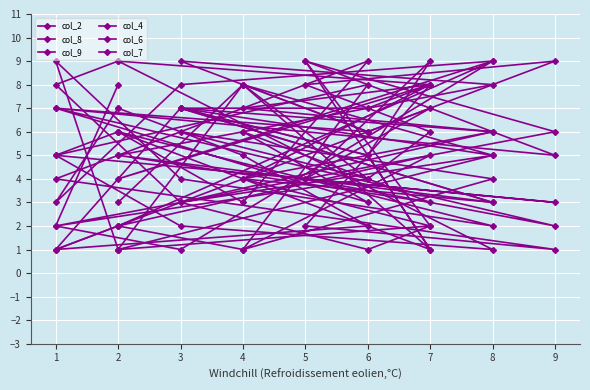

Does the chart display data point markers on the line(s)?

Yes